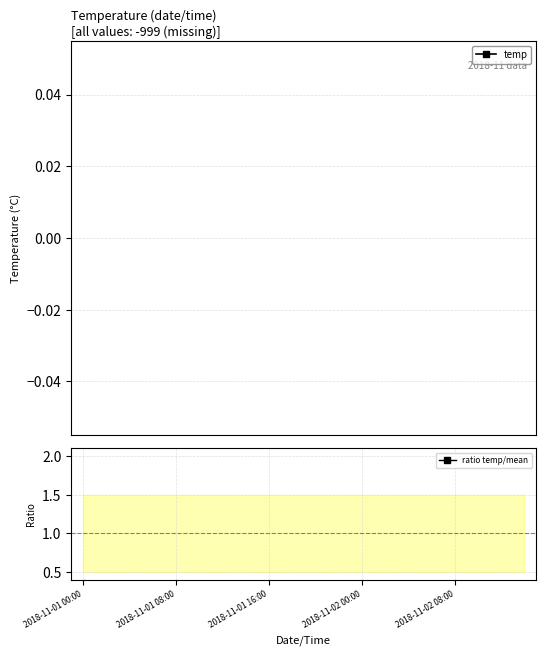

True or false: ratio temp/mean has more than 1 interior local peaks.

False